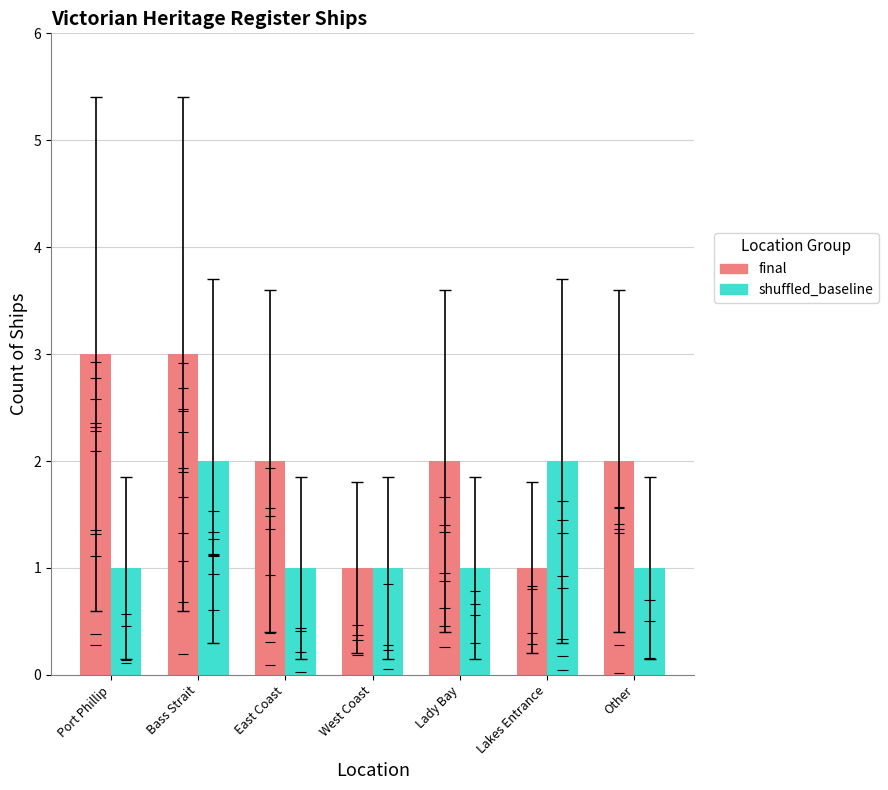

Reading left to right, what are all the values shown in this chart?

final: Port Phillip=3	Bass Strait=3	East Coast=2	West Coast=1	Lady Bay=2	Lakes Entrance=1	Other=2
shuffled_baseline: Port Phillip=1	Bass Strait=2	East Coast=1	West Coast=1	Lady Bay=1	Lakes Entrance=2	Other=1